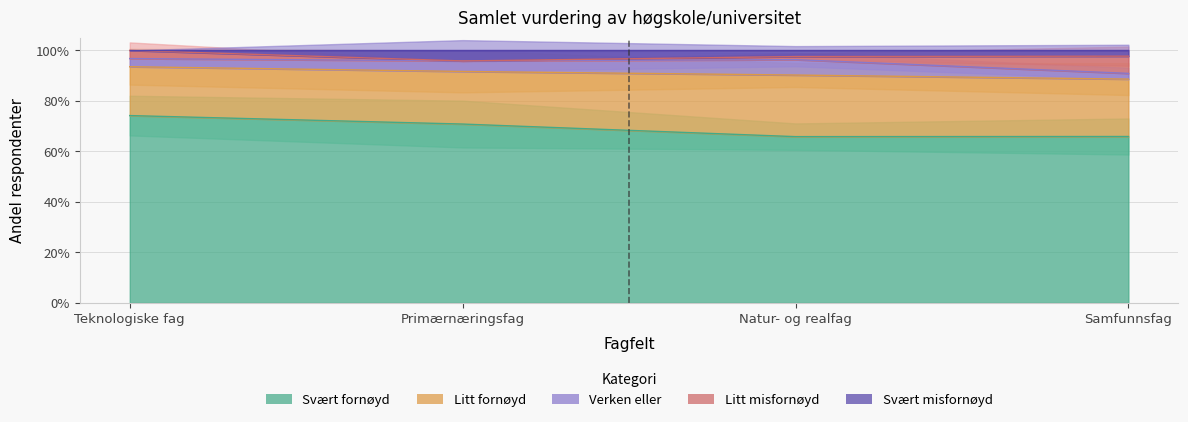

True or false: Litt misfornøyd and Svært fornøyd intersect in this chart.

False